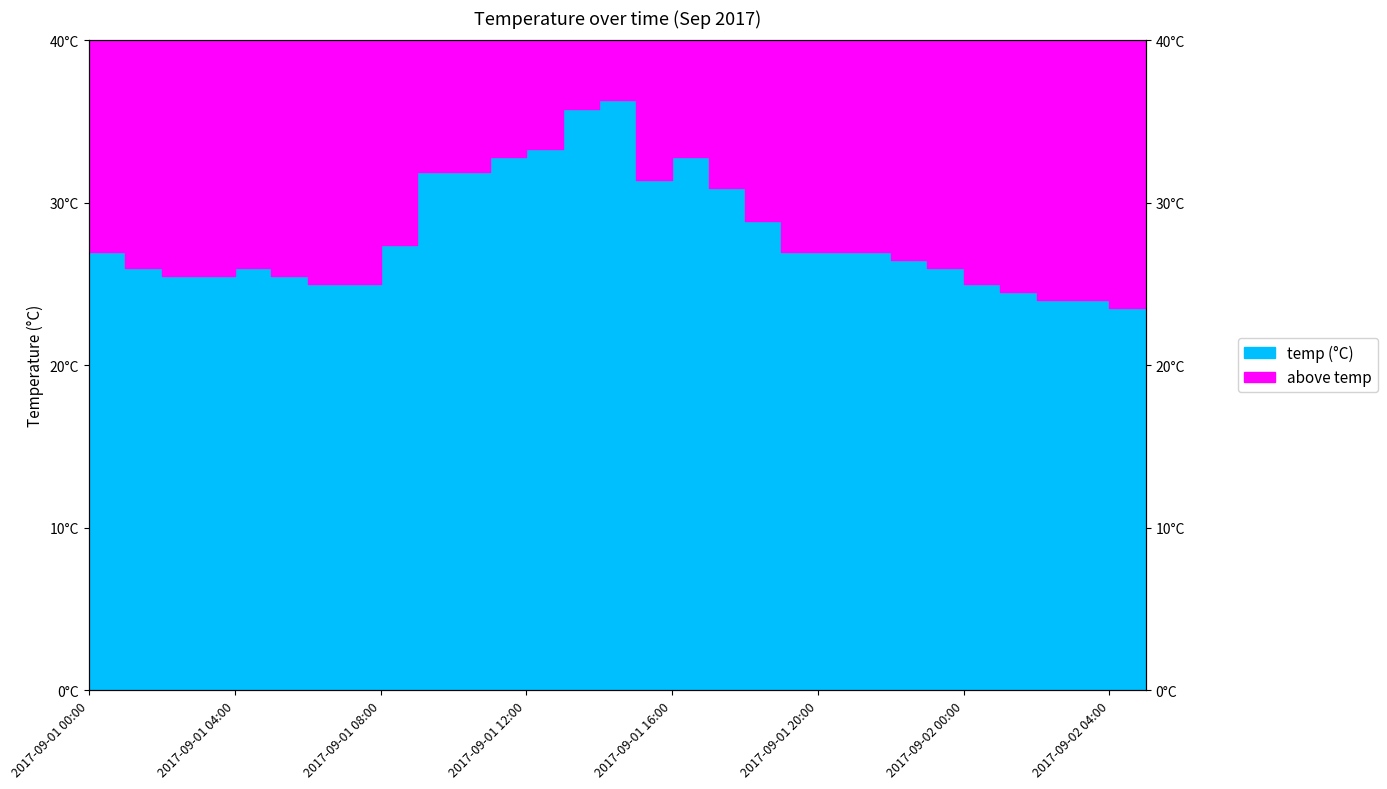

Read the value at 2017-09-01 11:00.

32.8